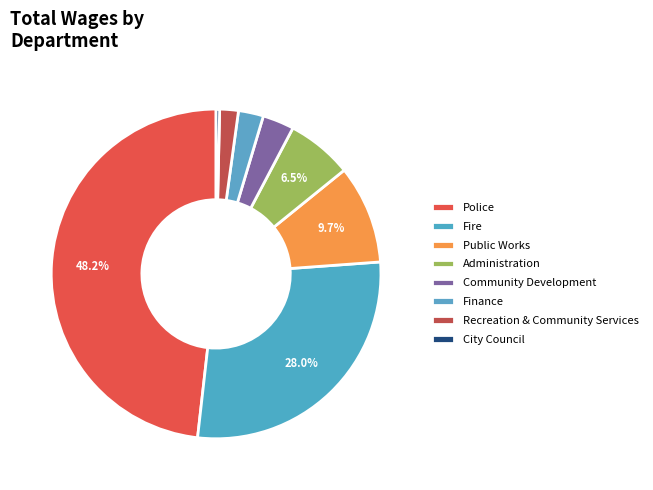

What is the change in value from Fire to Community Development?

-1305912